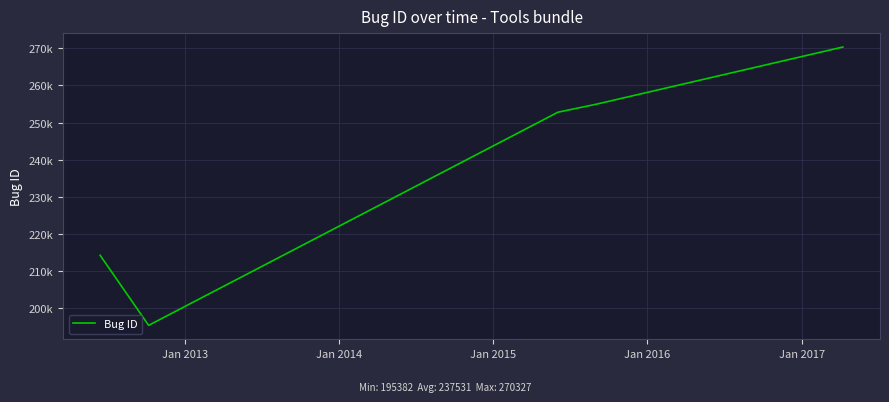

True or false: the data has more than 2 interior local peaks.

False